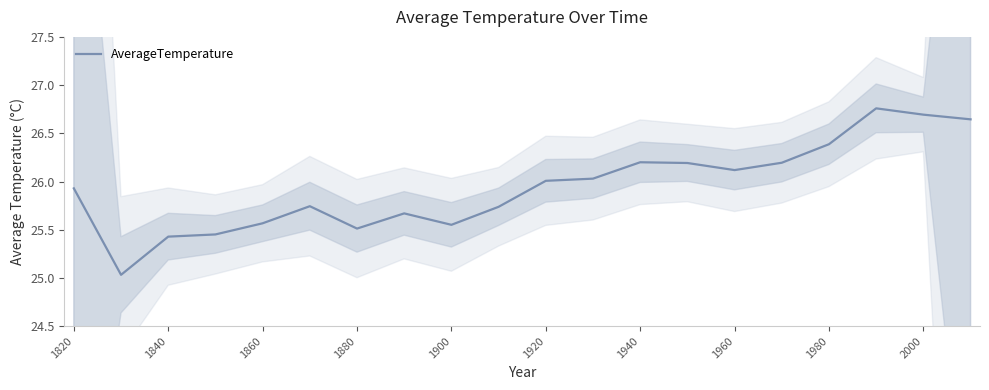

The value of AverageTemperature at 1980 is 43.5. True or false?

False